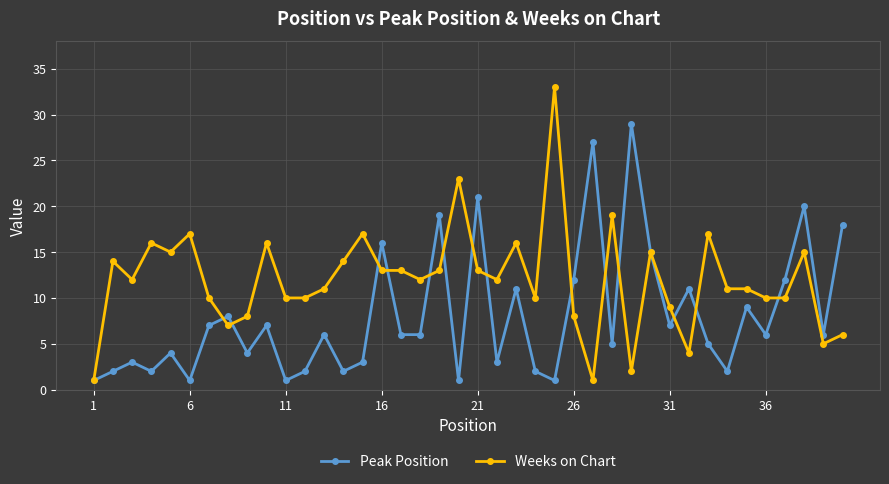

Does the chart display data point markers on the line(s)?

Yes